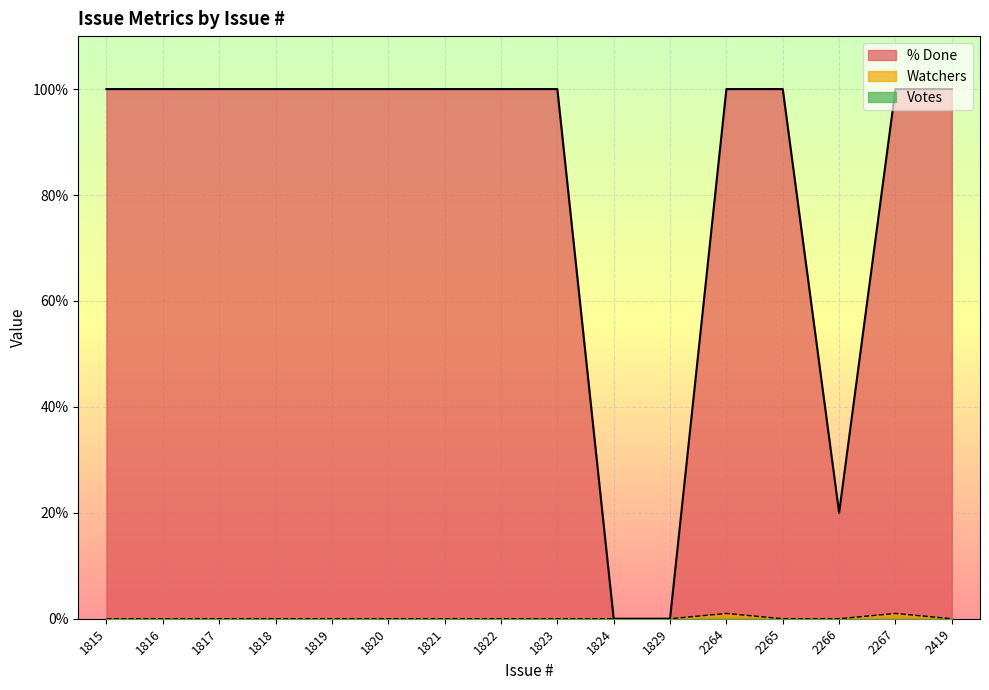

Does the chart display data point markers on the line(s)?

No